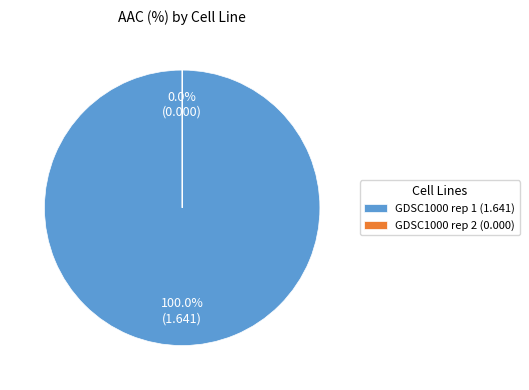

Count the number of slices in the pie.

2